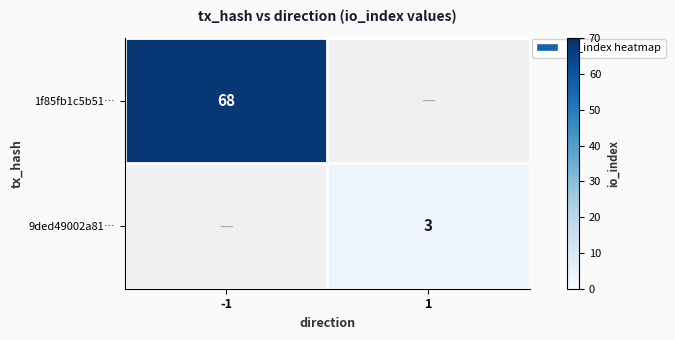

The 9ded49002a81… series shows 3 at 1. True or false?

True